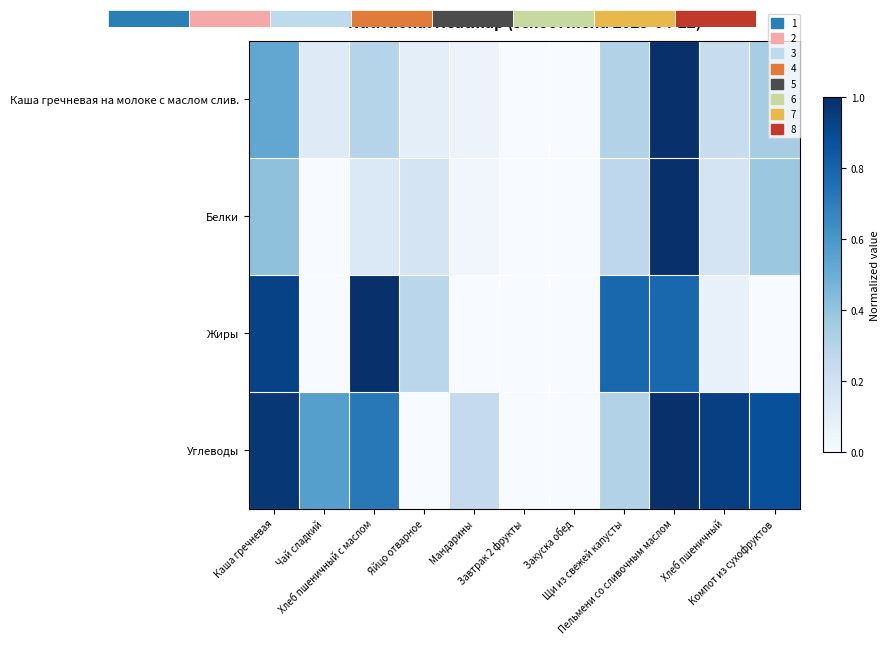

The Углеводы series shows 0.0 at Закуска обед. True or false?

True